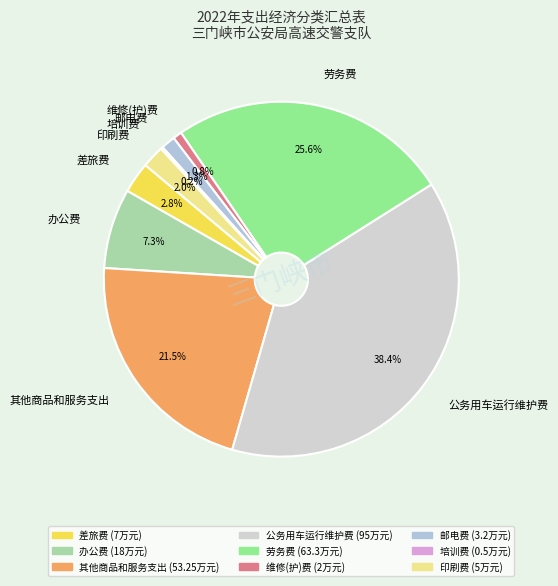

What is the largest slice in the pie chart?

公务用车运行维护费